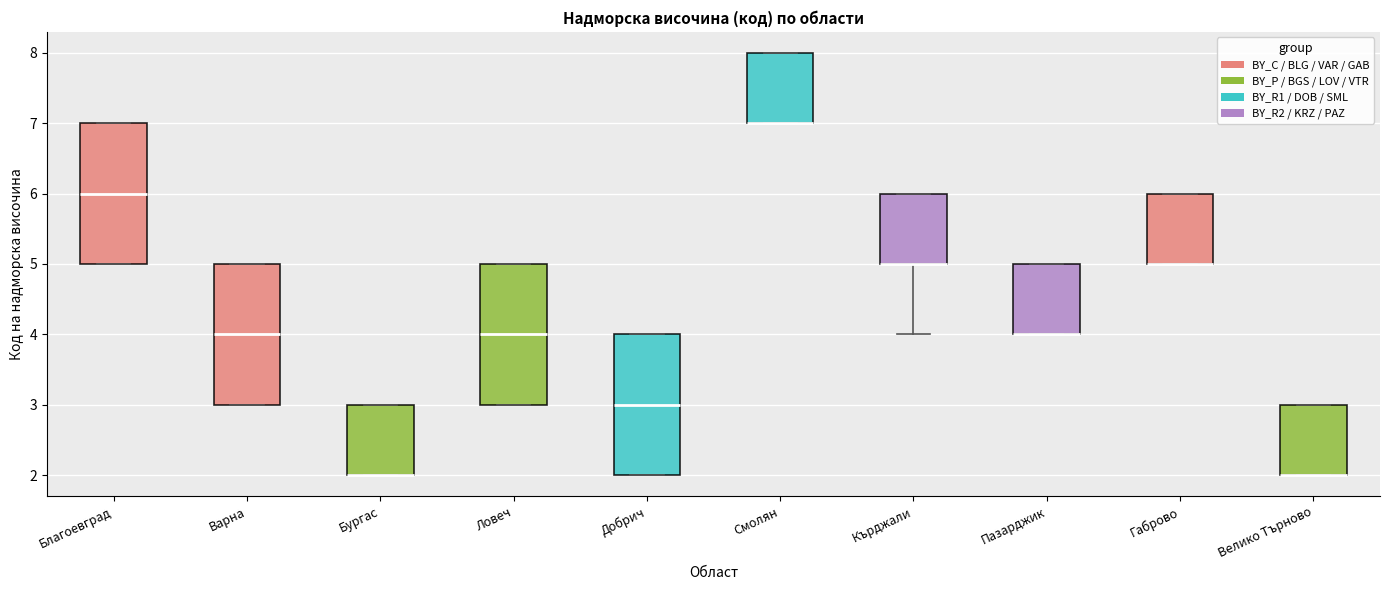

Reading left to right, transcribe this box plot: for each box, give where its median line is, the range the box spans, and where its two whiskers end, as read against the y-axis. The values are not printed on the chart, so give them approximately, as read against the axis.

Благоевград: median 6, box 5 to 7, whiskers 5 to 7
Варна: median 4, box 3 to 5, whiskers 3 to 5
Бургас: median 2 (drawn on the box's lower edge), box 2 to 3, whiskers 2 to 3
Ловеч: median 4, box 3 to 5, whiskers 3 to 5
Добрич: median 3, box 2 to 4, whiskers 2 to 4
Смолян: median 7 (drawn on the box's lower edge), box 7 to 8, whiskers 7 to 8
Кърджали: median 5 (drawn on the box's lower edge), box 5 to 6, whiskers 4 to 6
Пазарджик: median 4 (drawn on the box's lower edge), box 4 to 5, whiskers 4 to 5
Габрово: median 5 (drawn on the box's lower edge), box 5 to 6, whiskers 5 to 6
Велико Търново: median 2 (drawn on the box's lower edge), box 2 to 3, whiskers 2 to 3